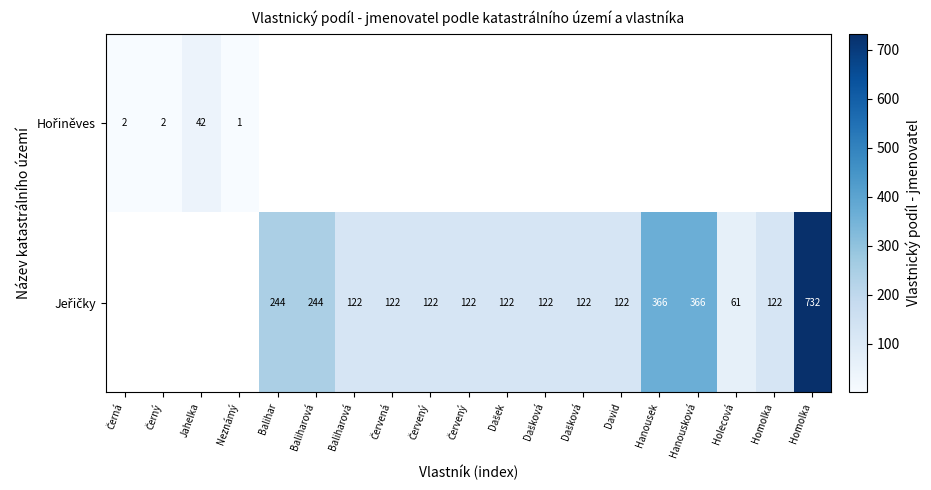

Between Dašek and Dašková, which series saw the biggest shift?

Jeřičky